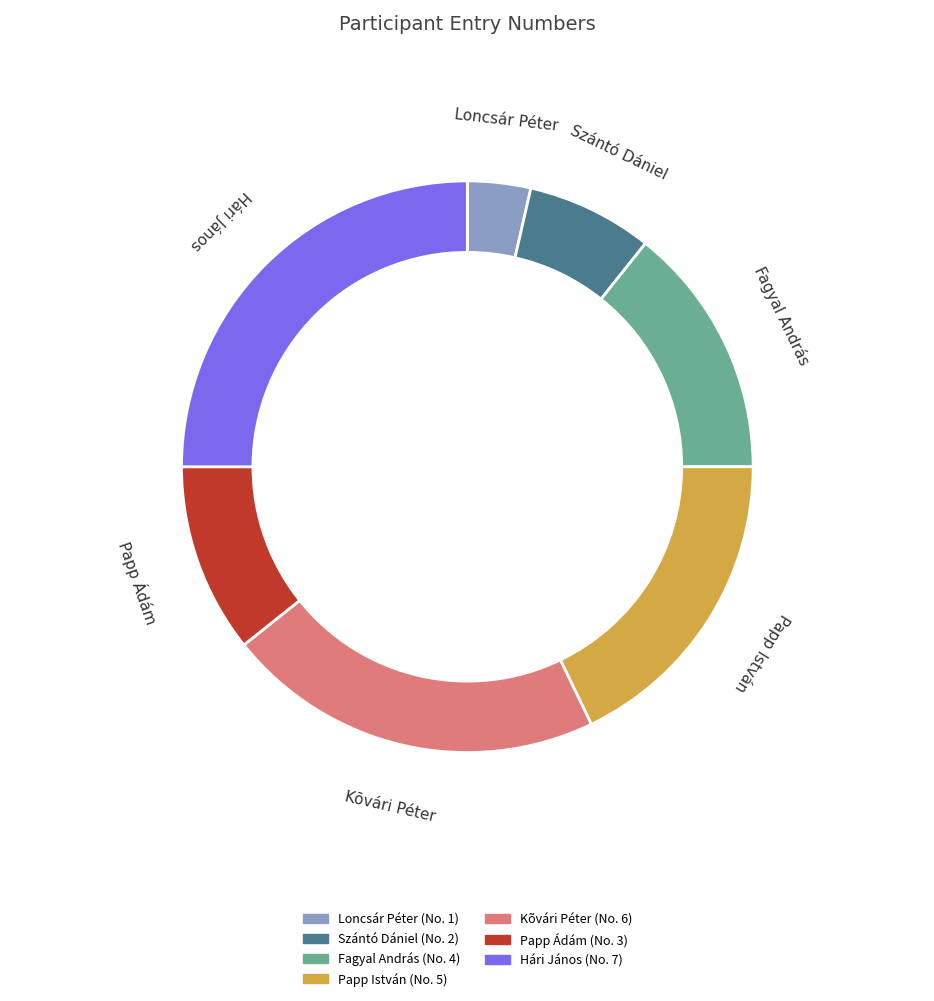

Rank the categories by value from lowest to highest.

Loncsár Péter, Szántó Dániel, Papp Ádám, Fagyal András, Papp István, Kõvári Péter, Hári János